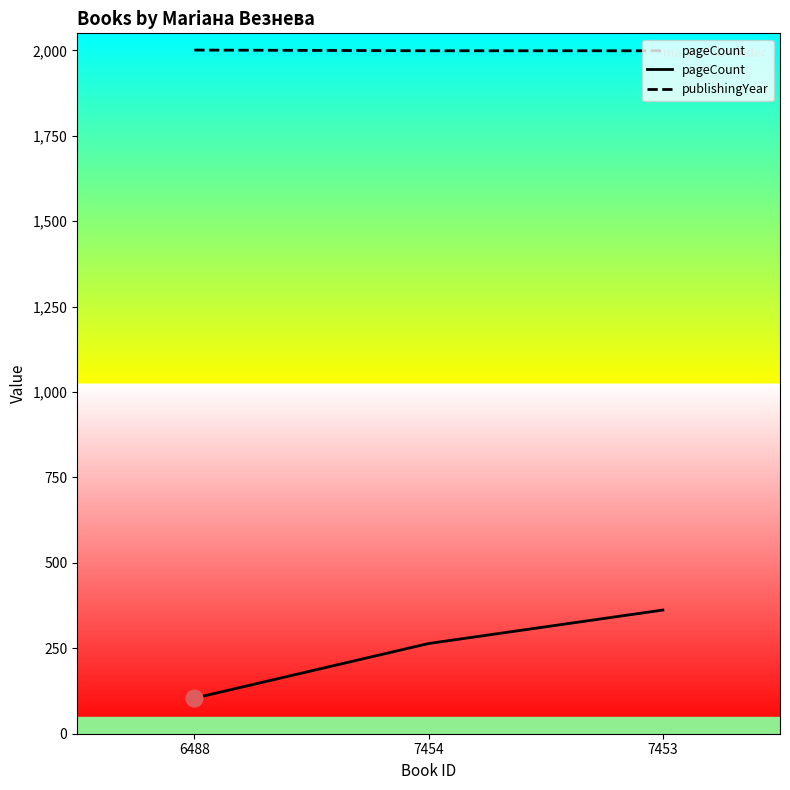

Reading right to left, what are all the values shown in this chart?

pageCount: 7453=362	7454=264	6488=104
publishingYear: 7453=1999	7454=1999	6488=2001